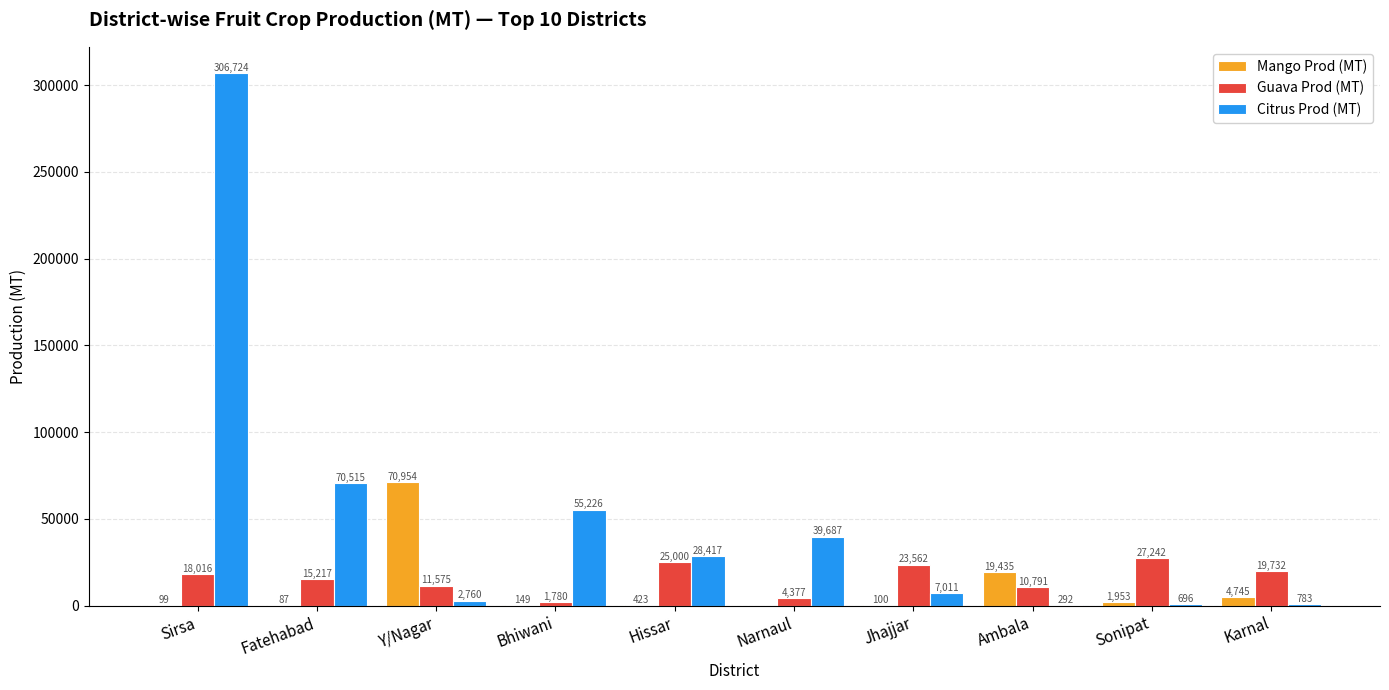

How many categories are shown in the chart?

10